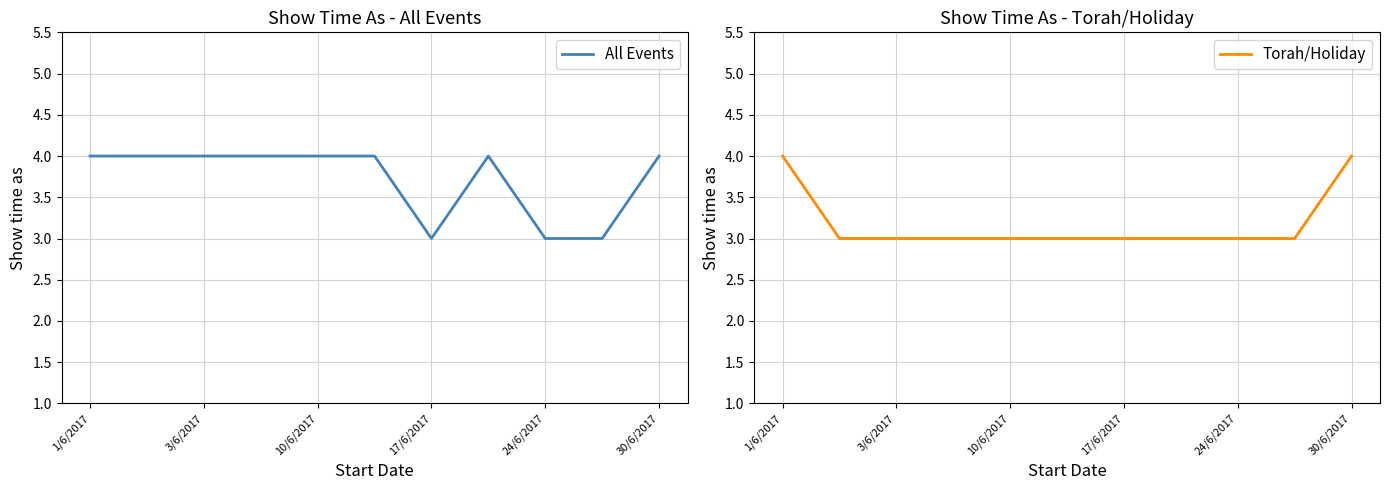

How many lines are shown in the chart?

2